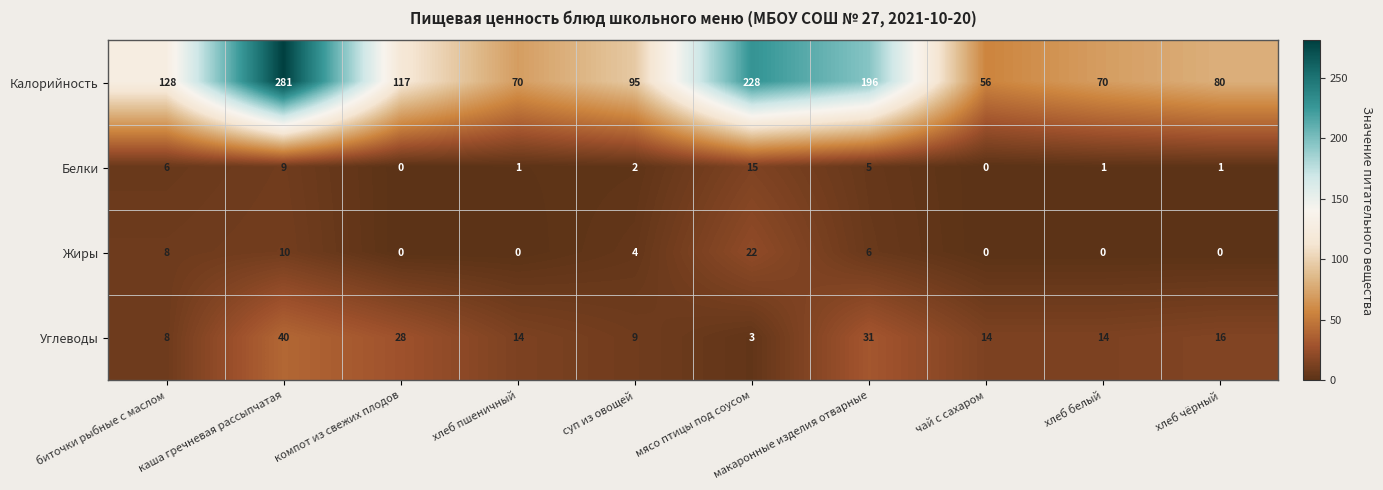

What is the highest value of the Белки series?

15